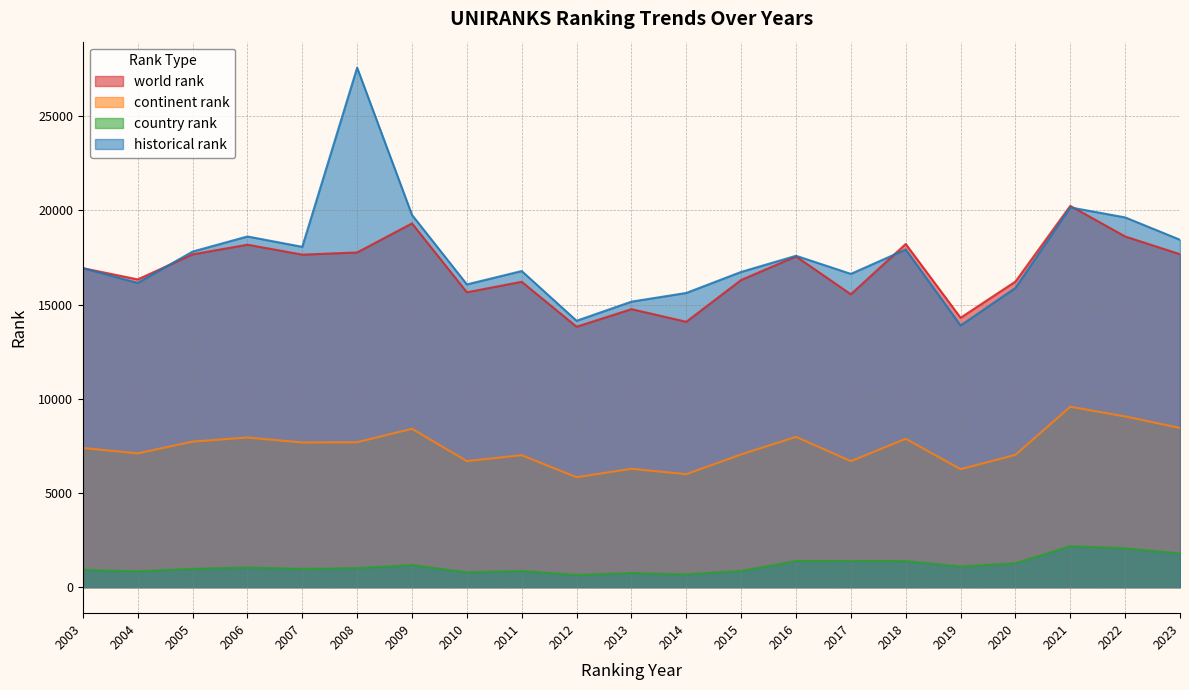

What is the average value of the country rank series?

1147